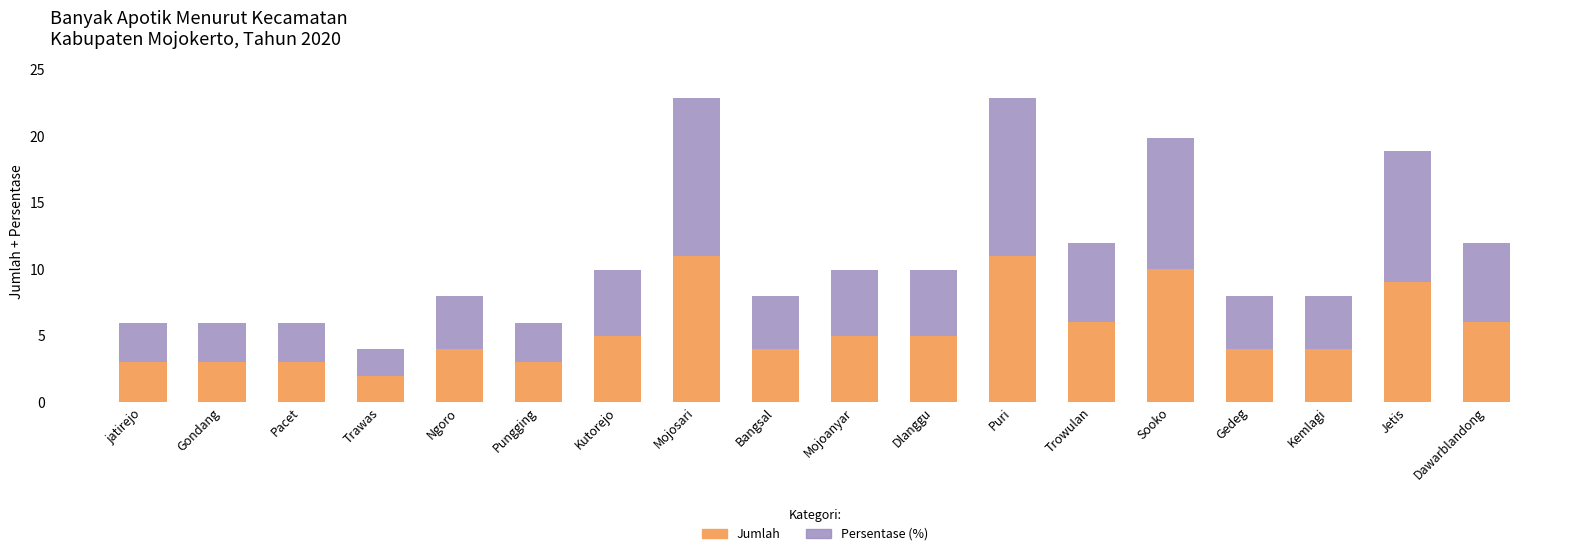

Read the Jumlah value at Mojoanyar.

5.0